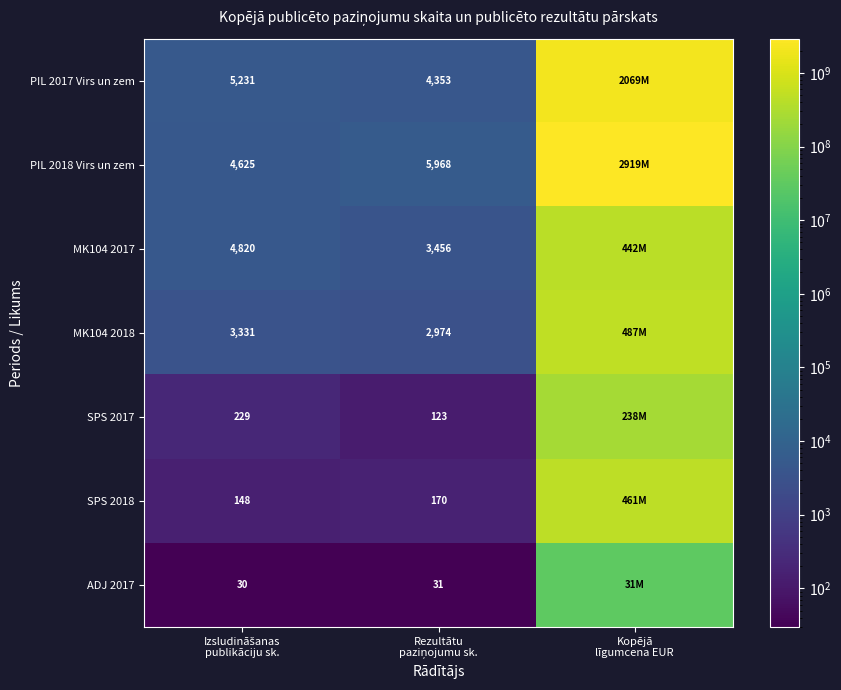

What is the maximum value for SPS 2017?

238067384